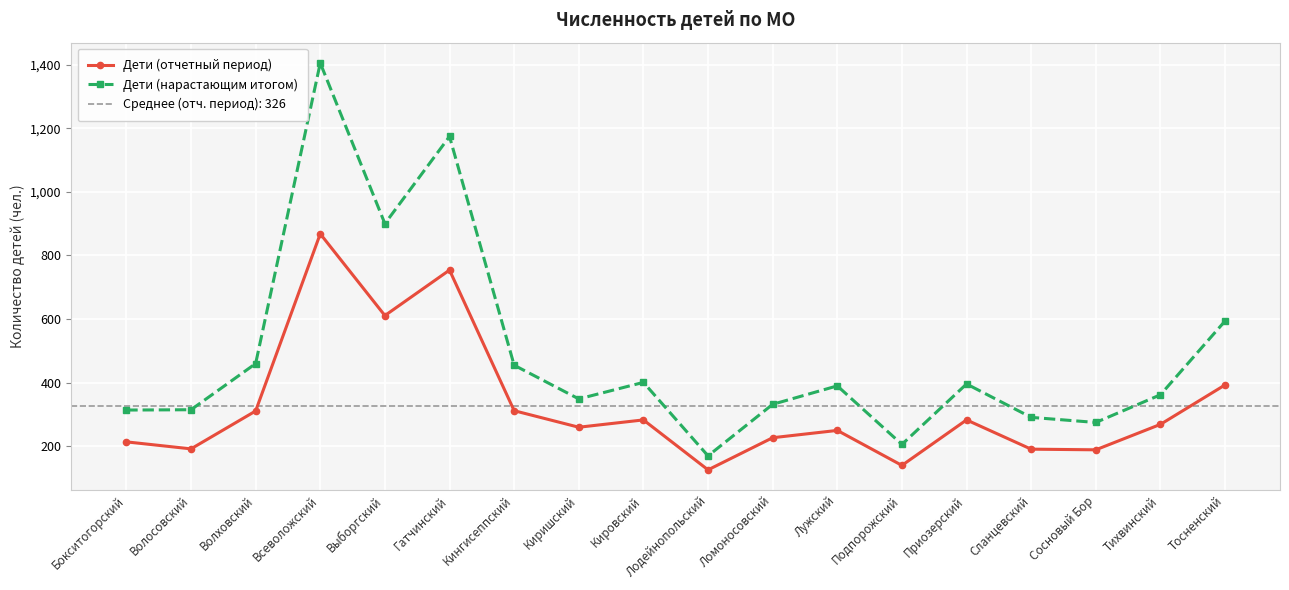

At how many categories does at least one series exceed 911?

2